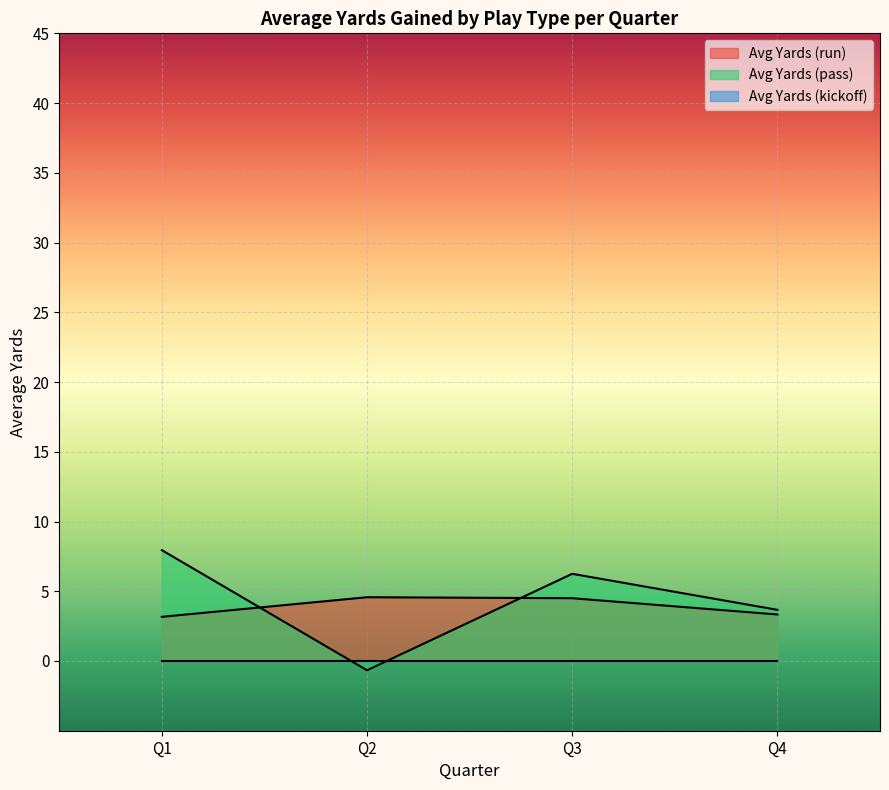

What is the difference between the second highest and minimum values in the Avg Yards (pass) series?

6.9